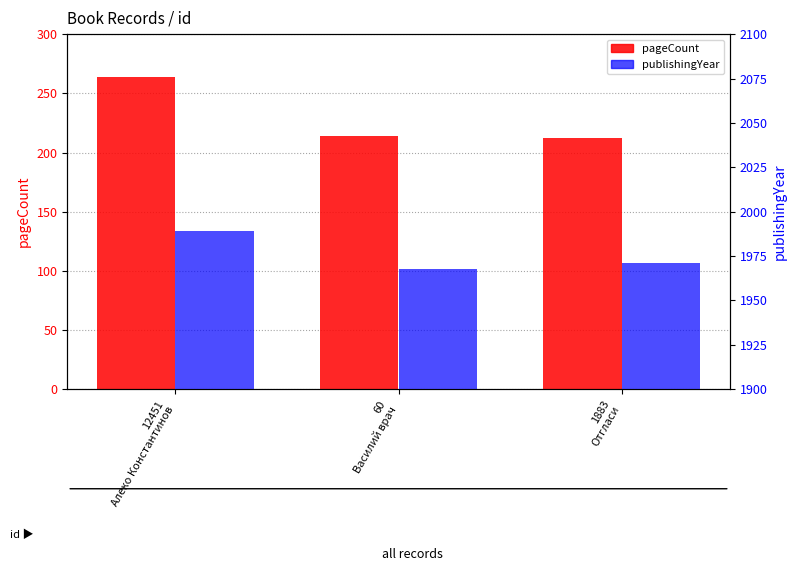

Is the value of pageCount at 60
Василий врач greater than the value of publishingYear at 12451
Алеко Константинов?

No